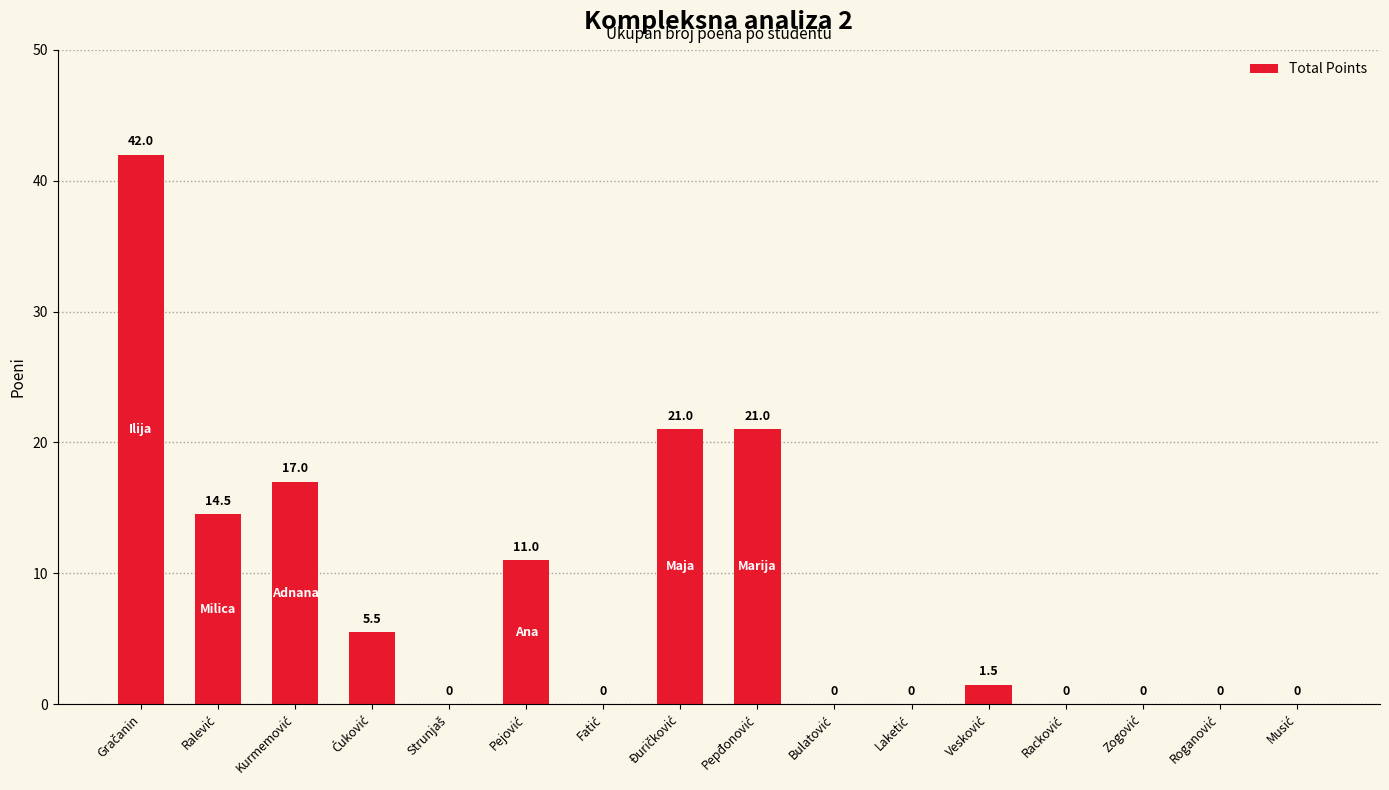

How many data points are above 1?

8